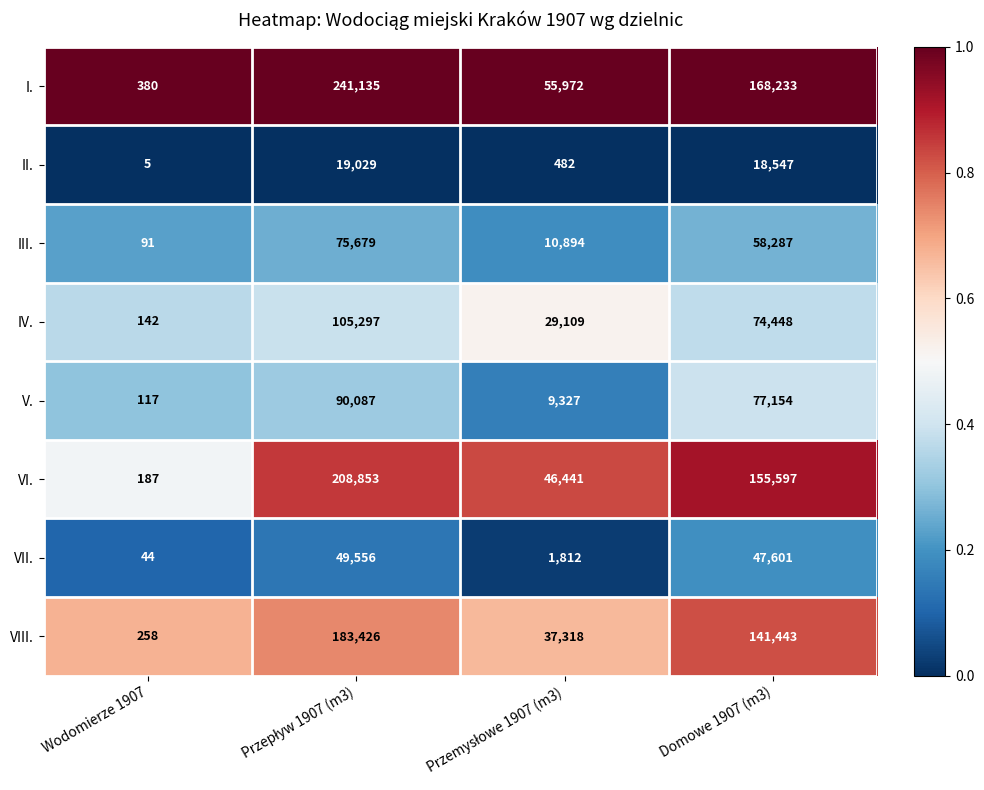

The VII. series shows 44 at Wodomierze 1907. True or false?

True